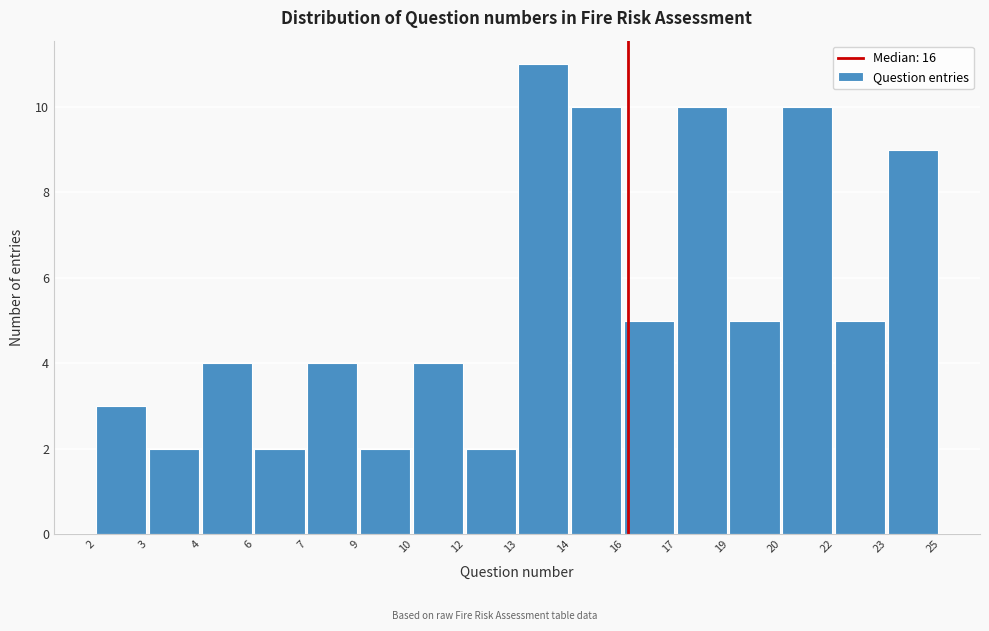

Reading left to right, what are all the values shown in this chart?

3	2	4	2	4	2	4	2	11	10	5	10	5	10	5	9